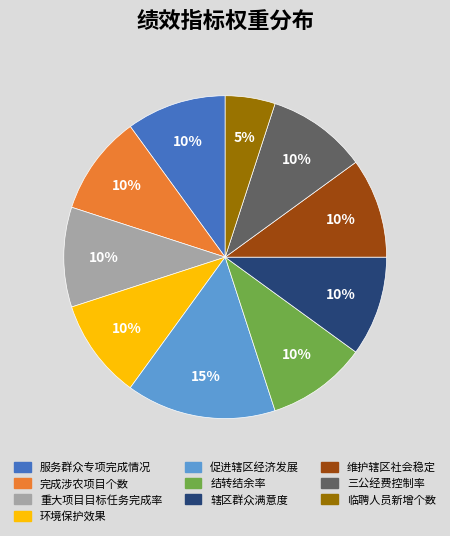

Approximately how many times larger is the value at 环境保护效果 compared to 服务群众专项完成情况?

1.0